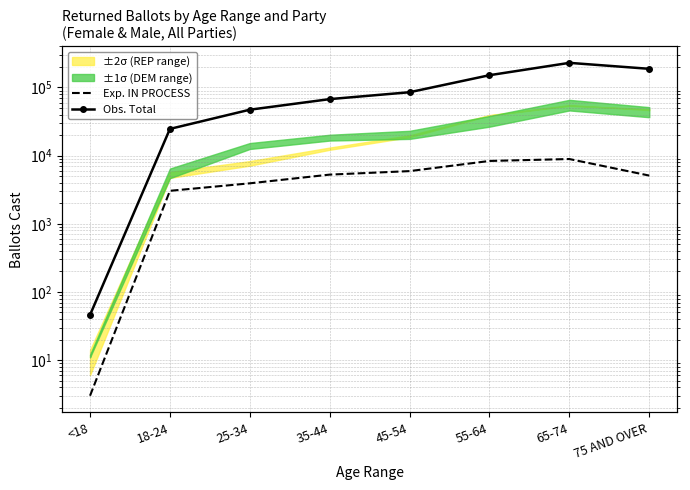

The Obs. Total series shows 187770 at 75 AND OVER. True or false?

True